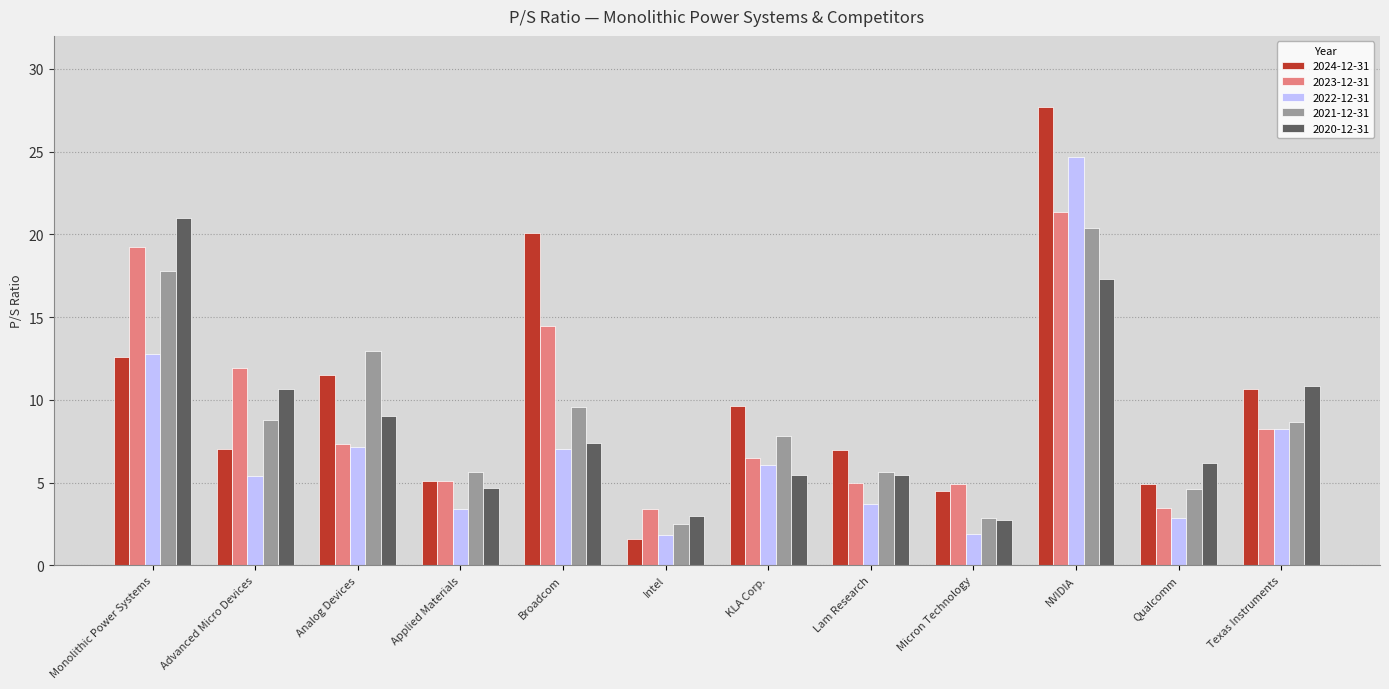

What is the label of the 10th bar from the left?

NVIDIA